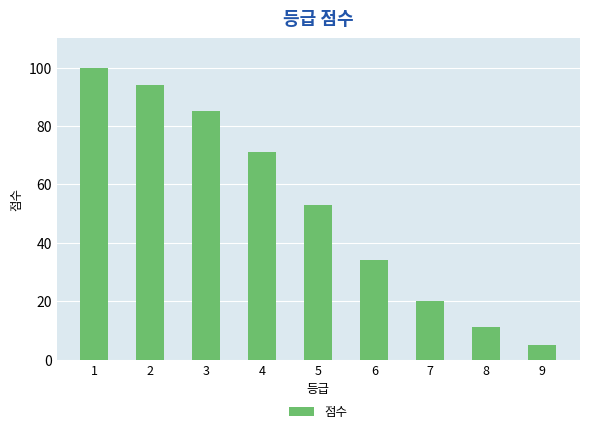

Does the chart contain any negative values?

No